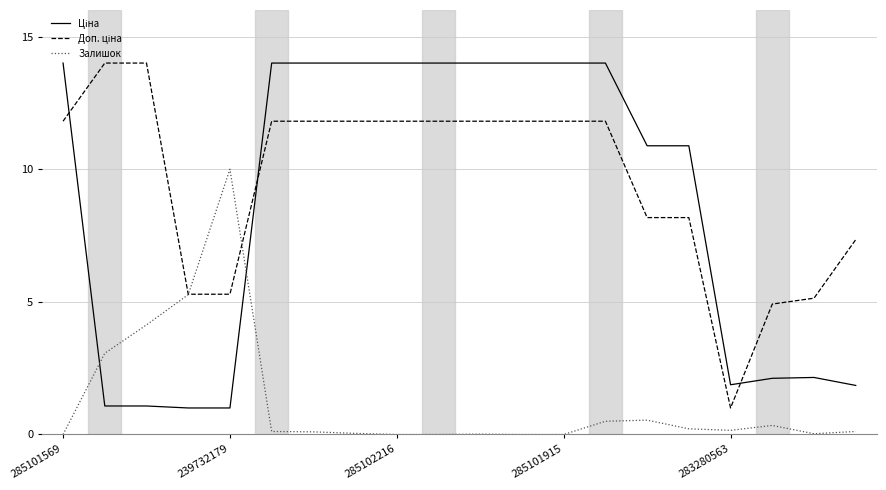

What is the difference between the second highest and minimum values in the Ціна series?

13.0